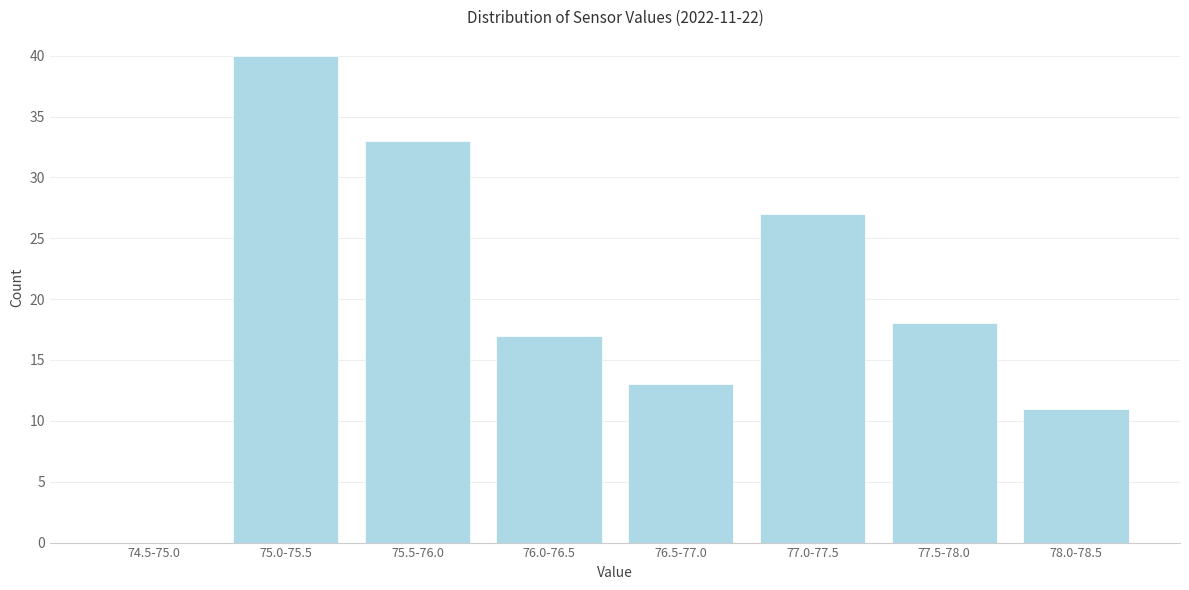

Reading left to right, transcribe all the data shown in this chart.

74.5-75.0=0	75.0-75.5=40	75.5-76.0=33	76.0-76.5=17	76.5-77.0=13	77.0-77.5=27	77.5-78.0=18	78.0-78.5=11